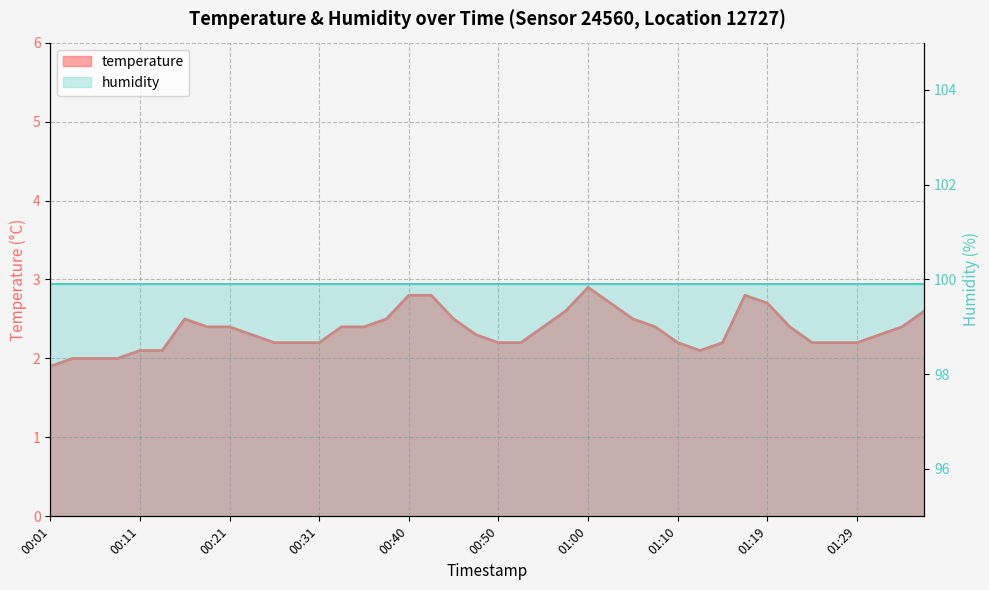

At which category does the chart reach its peak across all series?

01:00